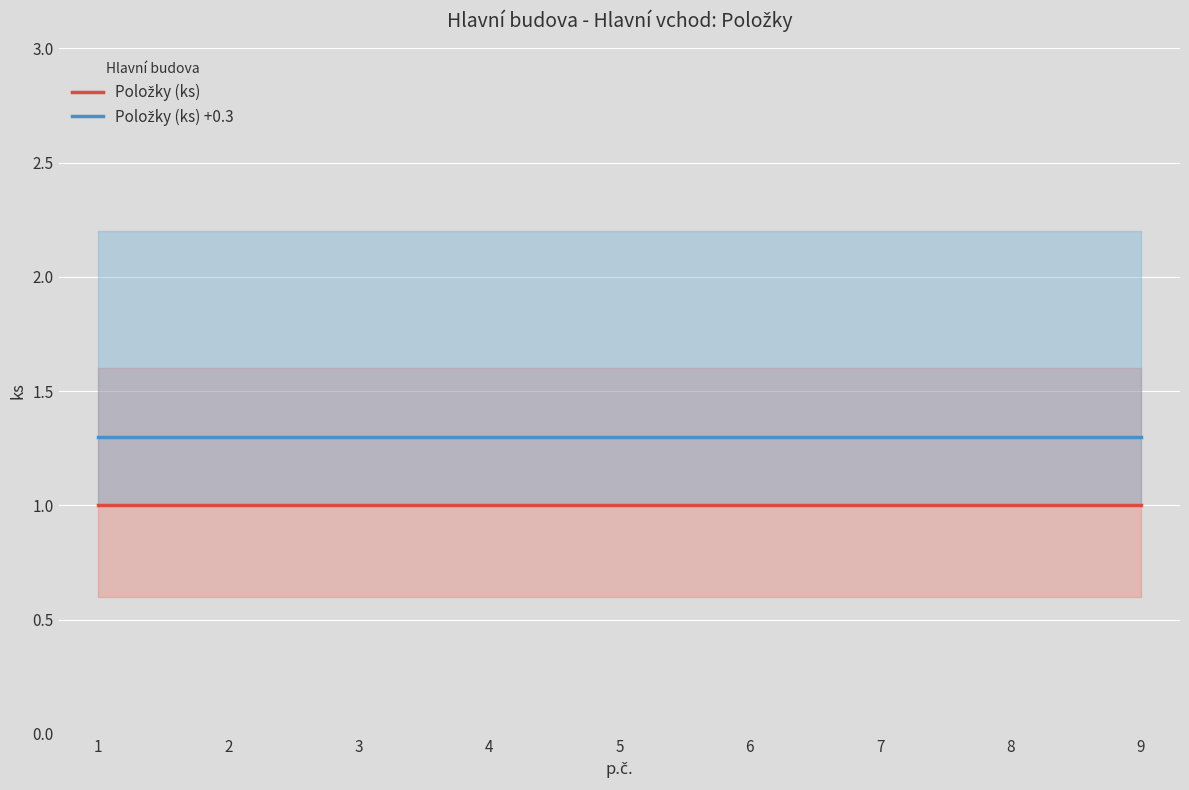

How many categories are shown in the chart?

9